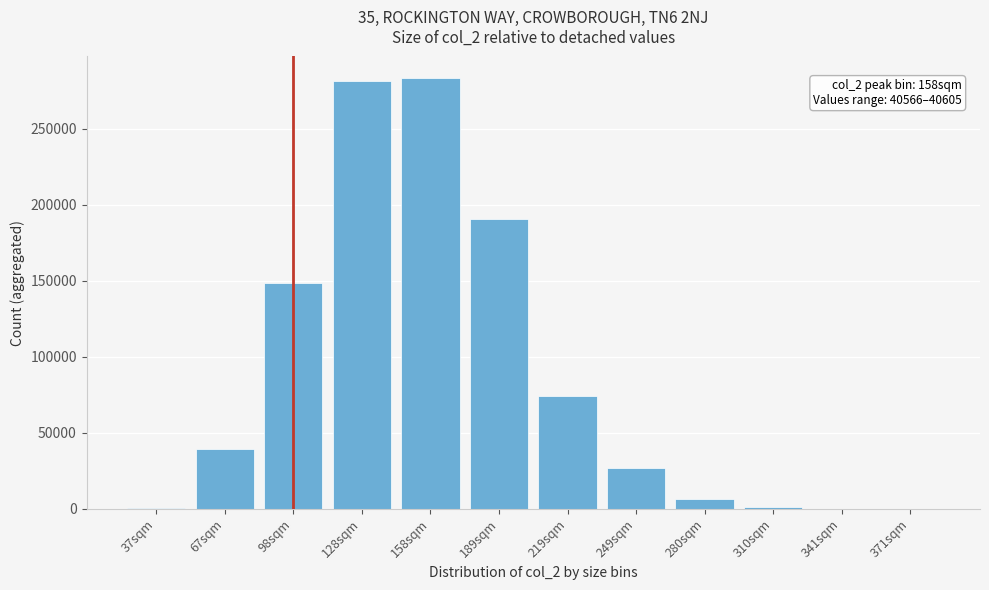

The value at 158sqm is 283428. True or false?

True